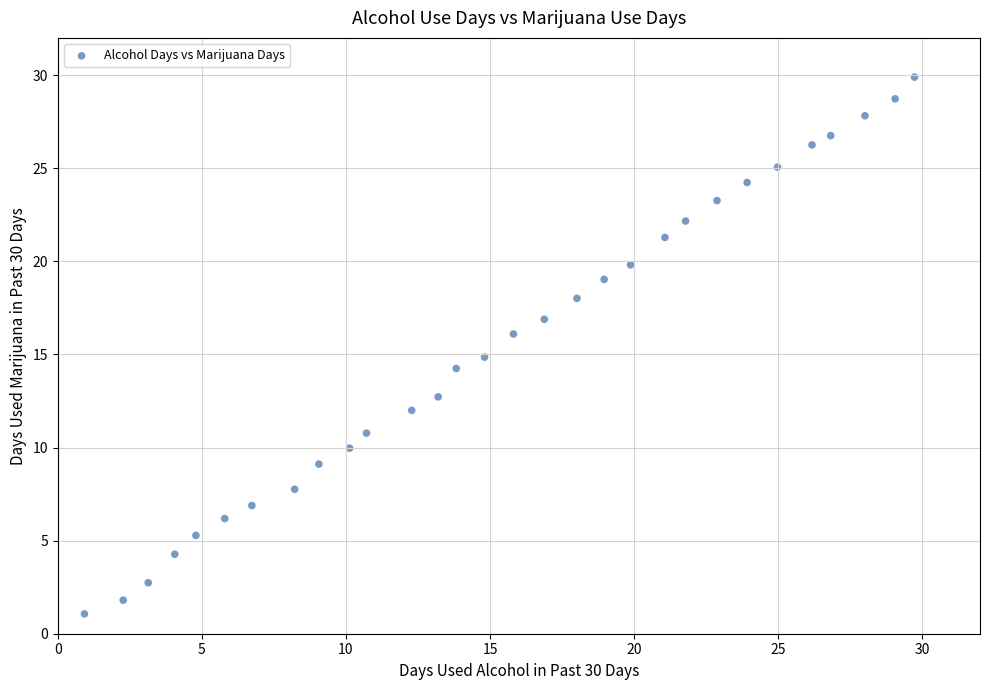

List the coordinates of all points as (X, Y) pairs, reading left to right.

(0.9, 1.1)  (2.3, 1.8)  (3.1, 2.7)  (4.1, 4.3)  (4.8, 5.3)  (5.8, 6.2)  (6.7, 6.9)  (8.2, 7.8)  (9.1, 9.1)  (10.1, 10.0)  (10.7, 10.8)  (12.3, 12.0)  (13.2, 12.7)  (13.8, 14.2)  (14.8, 14.9)  (15.8, 16.1)  (16.9, 16.9)  (18.0, 18.0)  (19.0, 19.0)  (19.9, 19.8)  (21.1, 21.3)  (21.8, 22.2)  (22.9, 23.3)  (23.9, 24.2)  (25.0, 25.1)  (26.2, 26.3)  (26.8, 26.8)  (28.0, 27.8)  (29.1, 28.7)  (29.7, 29.9)